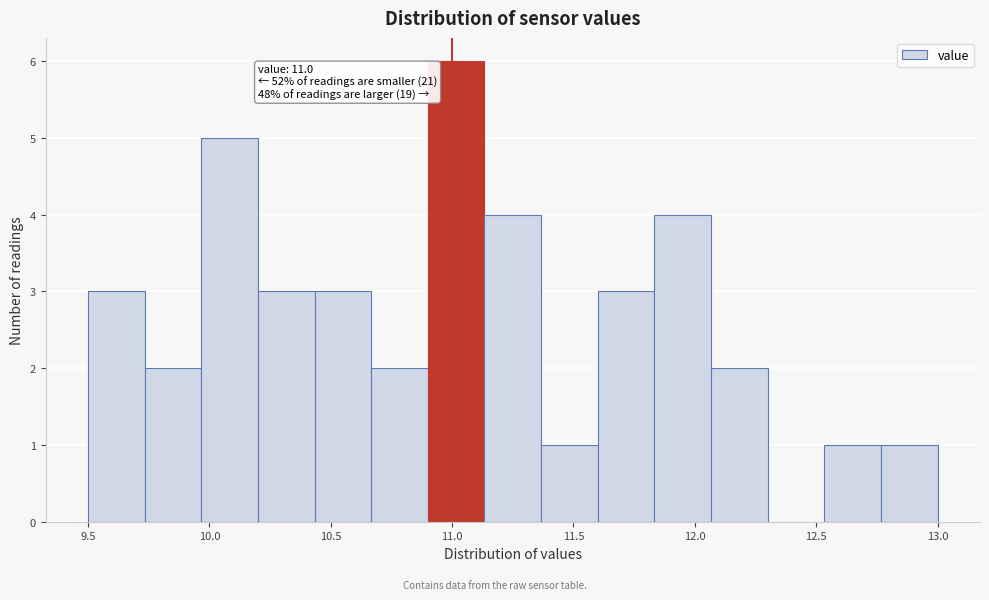

Over which range of the x-axis is the bar tallest?

10.90 to 11.15